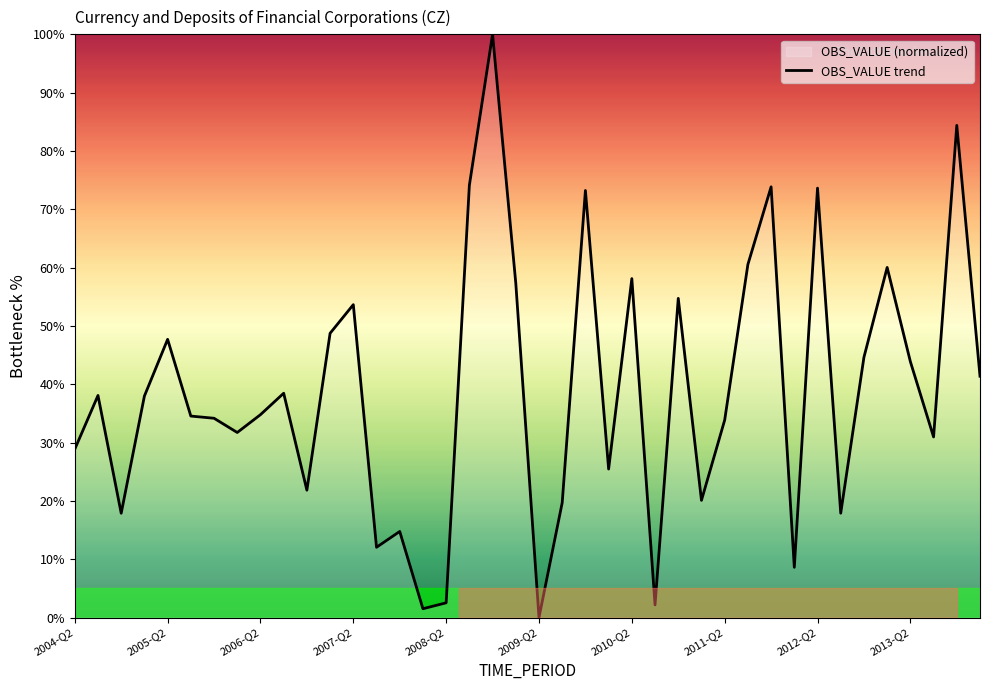

True or false: the data shows 19.5 at 19.

False